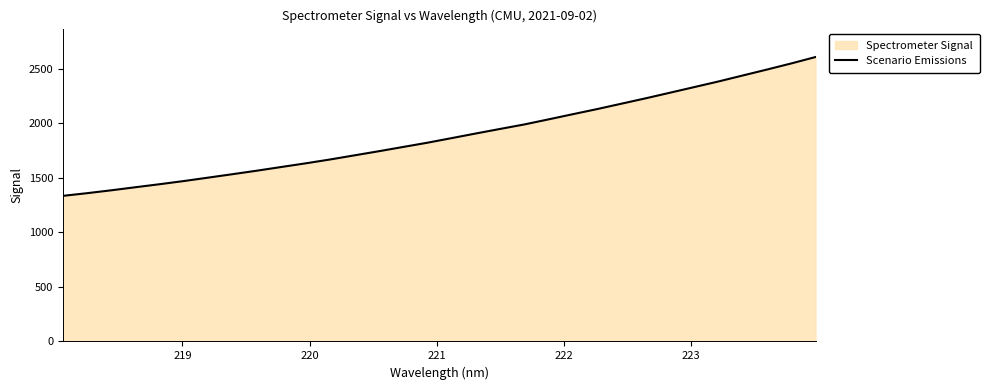

What is the greatest value displayed?

2607.3